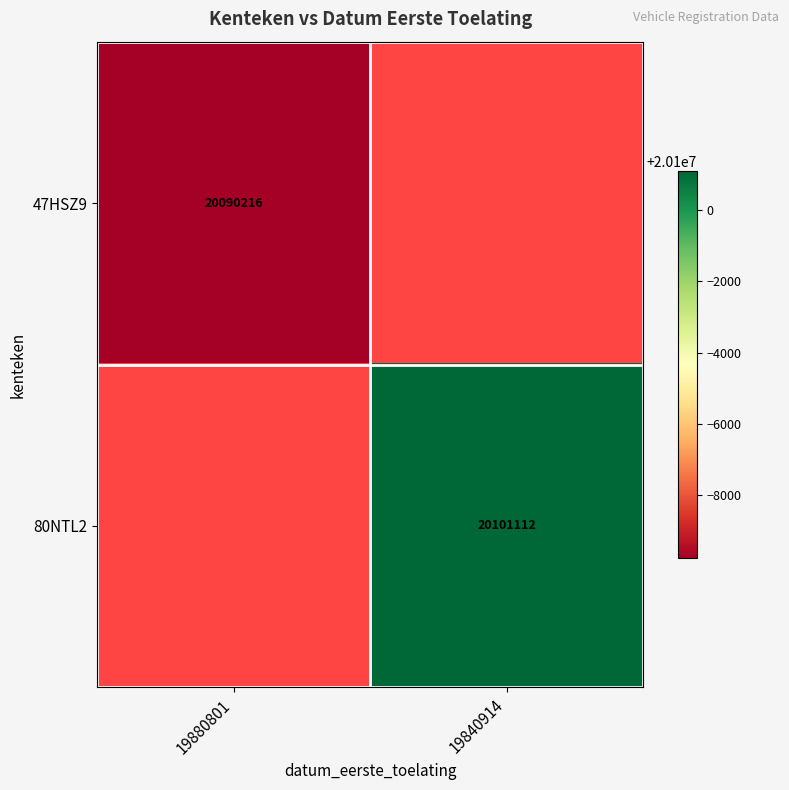

The 80NTL2 series shows 10922592.3 at 19840914. True or false?

False